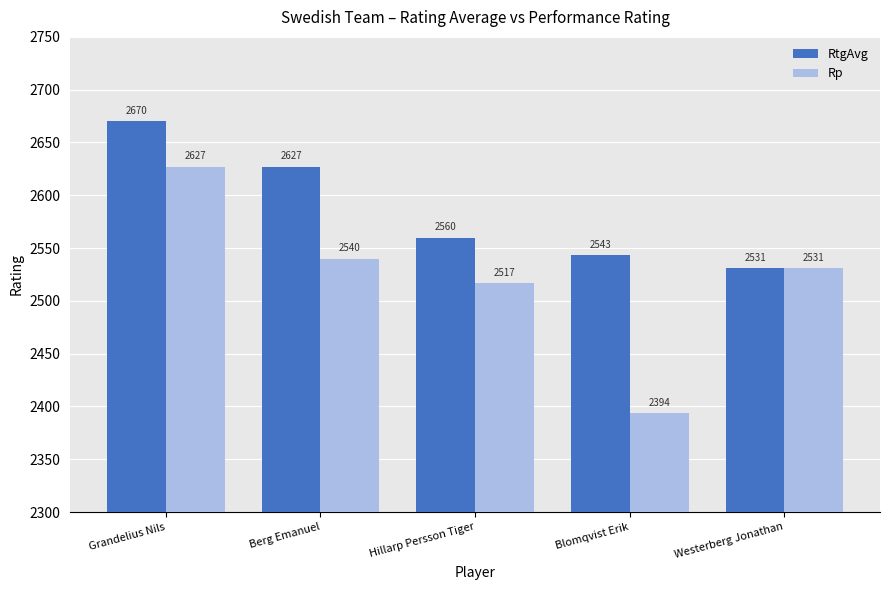

Which series has the largest total across all categories?

RtgAvg